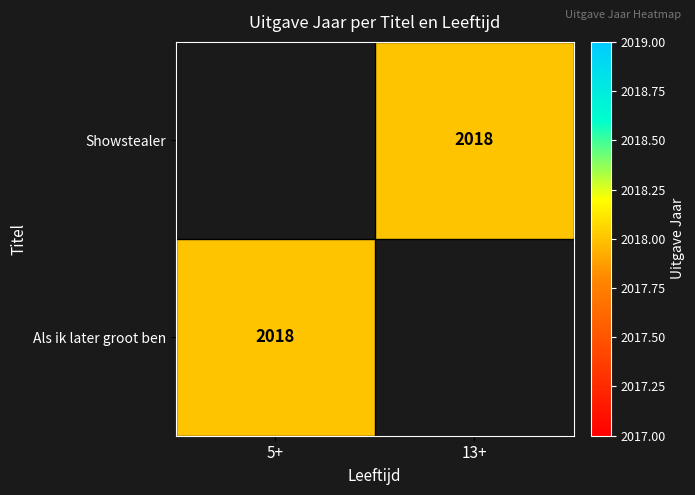

At which label is Als ik later groot ben closest to 2018?

5+